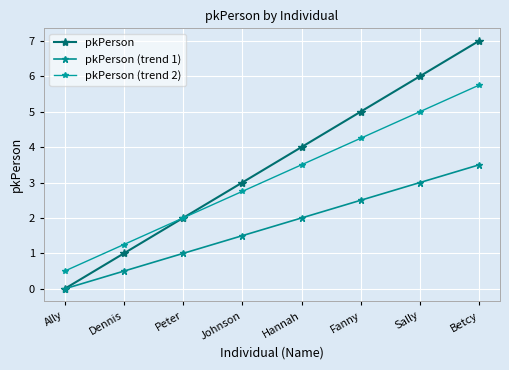

At which category is the sum across all series the highest?

Betcy